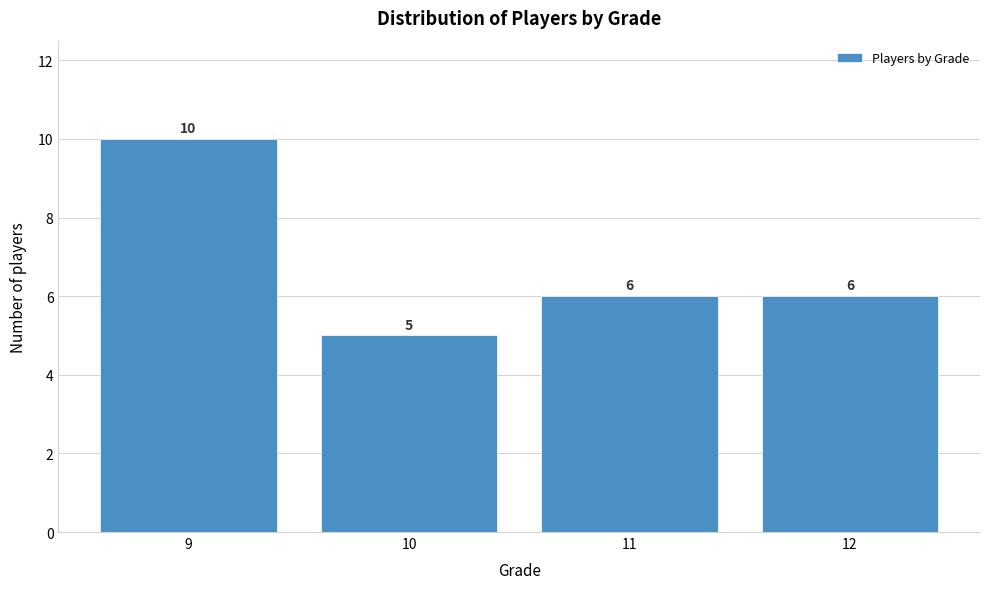

How tall is the bar that spans 10.5 to 11.5 on the x-axis?

6